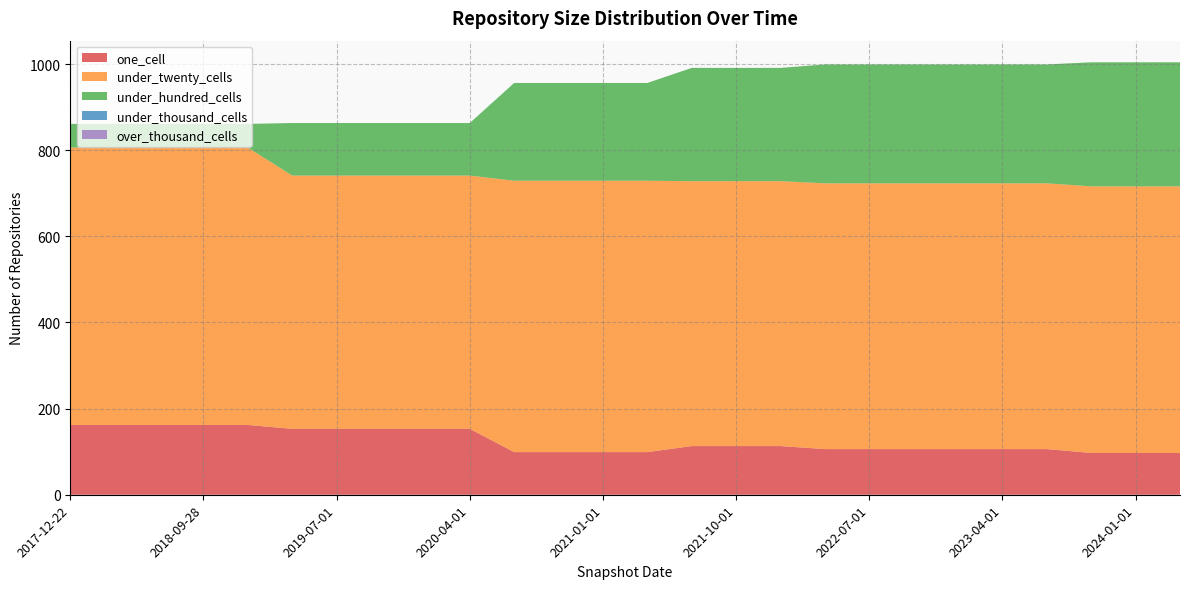

Reading right to left, transcribe all the data shown in this chart.

one_cell: 2024-04-01=97	2024-01-01=97	2023-10-01=97	2023-07-01=106	2023-04-01=106	2023-01-01=106	2022-10-01=106	2022-07-01=106	2022-04-01=106	2022-01-01=113	2021-10-01=113	2021-07-01=113	2021-04-01=99	2021-01-01=99	2020-10-01=99	2020-07-01=99	2020-04-01=153	2020-01-01=153	2019-10-09=153	2019-07-01=153	2019-04-06=153	2019-01-01=162	2018-09-28=162	2018-07-11=162	2018-04-09=162	2017-12-22=162
under_twenty_cells: 2024-04-01=619	2024-01-01=619	2023-10-01=619	2023-07-01=617	2023-04-01=617	2023-01-01=617	2022-10-01=617	2022-07-01=617	2022-04-01=617	2022-01-01=615	2021-10-01=615	2021-07-01=615	2021-04-01=630	2021-01-01=630	2020-10-01=630	2020-07-01=630	2020-04-01=588	2020-01-01=588	2019-10-09=588	2019-07-01=588	2019-04-06=588	2019-01-01=644	2018-09-28=644	2018-07-11=644	2018-04-09=644	2017-12-22=644
under_hundred_cells: 2024-04-01=288	2024-01-01=288	2023-10-01=288	2023-07-01=276	2023-04-01=276	2023-01-01=276	2022-10-01=276	2022-07-01=276	2022-04-01=276	2022-01-01=263	2021-10-01=263	2021-07-01=263	2021-04-01=227	2021-01-01=227	2020-10-01=227	2020-07-01=227	2020-04-01=122	2020-01-01=122	2019-10-09=122	2019-07-01=122	2019-04-06=122	2019-01-01=55	2018-09-28=55	2018-07-11=55	2018-04-09=55	2017-12-22=55
under_thousand_cells: 2024-04-01=0	2024-01-01=0	2023-10-01=0	2023-07-01=0	2023-04-01=0	2023-01-01=0	2022-10-01=0	2022-07-01=0	2022-04-01=0	2022-01-01=0	2021-10-01=0	2021-07-01=0	2021-04-01=0	2021-01-01=0	2020-10-01=0	2020-07-01=0	2020-04-01=0	2020-01-01=0	2019-10-09=0	2019-07-01=0	2019-04-06=0	2019-01-01=0	2018-09-28=0	2018-07-11=0	2018-04-09=0	2017-12-22=0
over_thousand_cells: 2024-04-01=0	2024-01-01=0	2023-10-01=0	2023-07-01=0	2023-04-01=0	2023-01-01=0	2022-10-01=0	2022-07-01=0	2022-04-01=0	2022-01-01=0	2021-10-01=0	2021-07-01=0	2021-04-01=0	2021-01-01=0	2020-10-01=0	2020-07-01=0	2020-04-01=0	2020-01-01=0	2019-10-09=0	2019-07-01=0	2019-04-06=0	2019-01-01=0	2018-09-28=0	2018-07-11=0	2018-04-09=0	2017-12-22=0